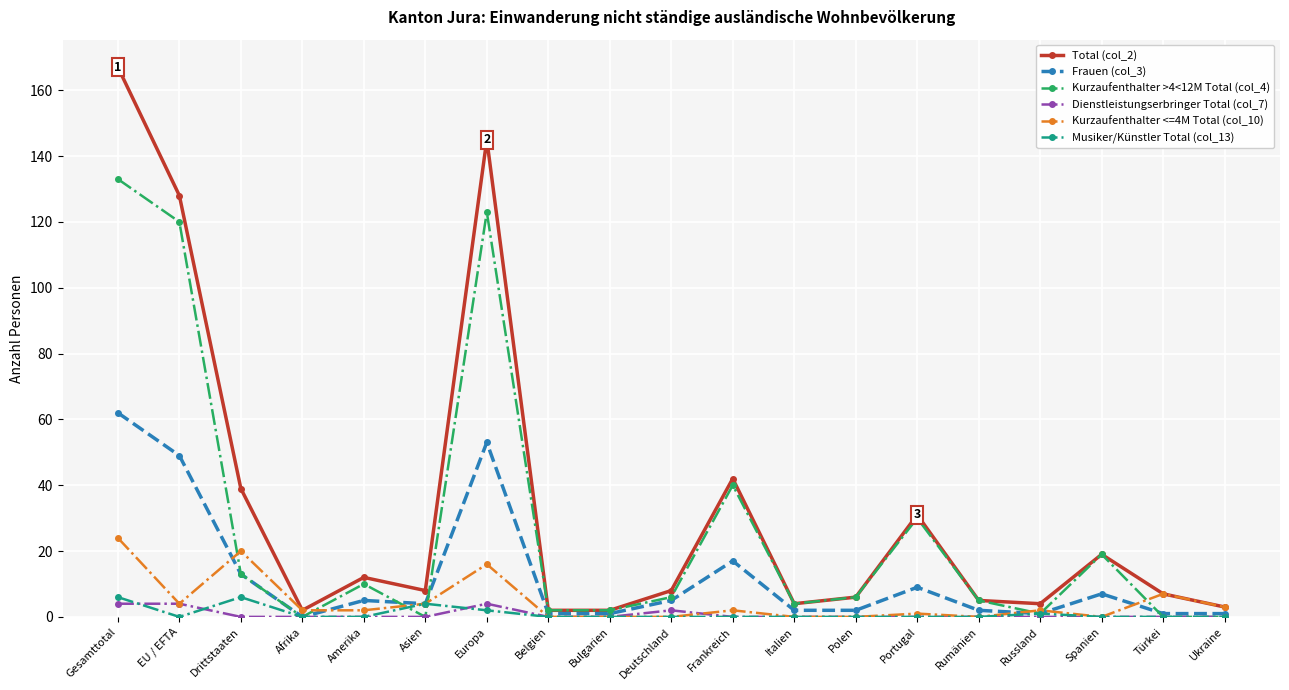

What is the label of the 18th point from the right?

EU / EFTA